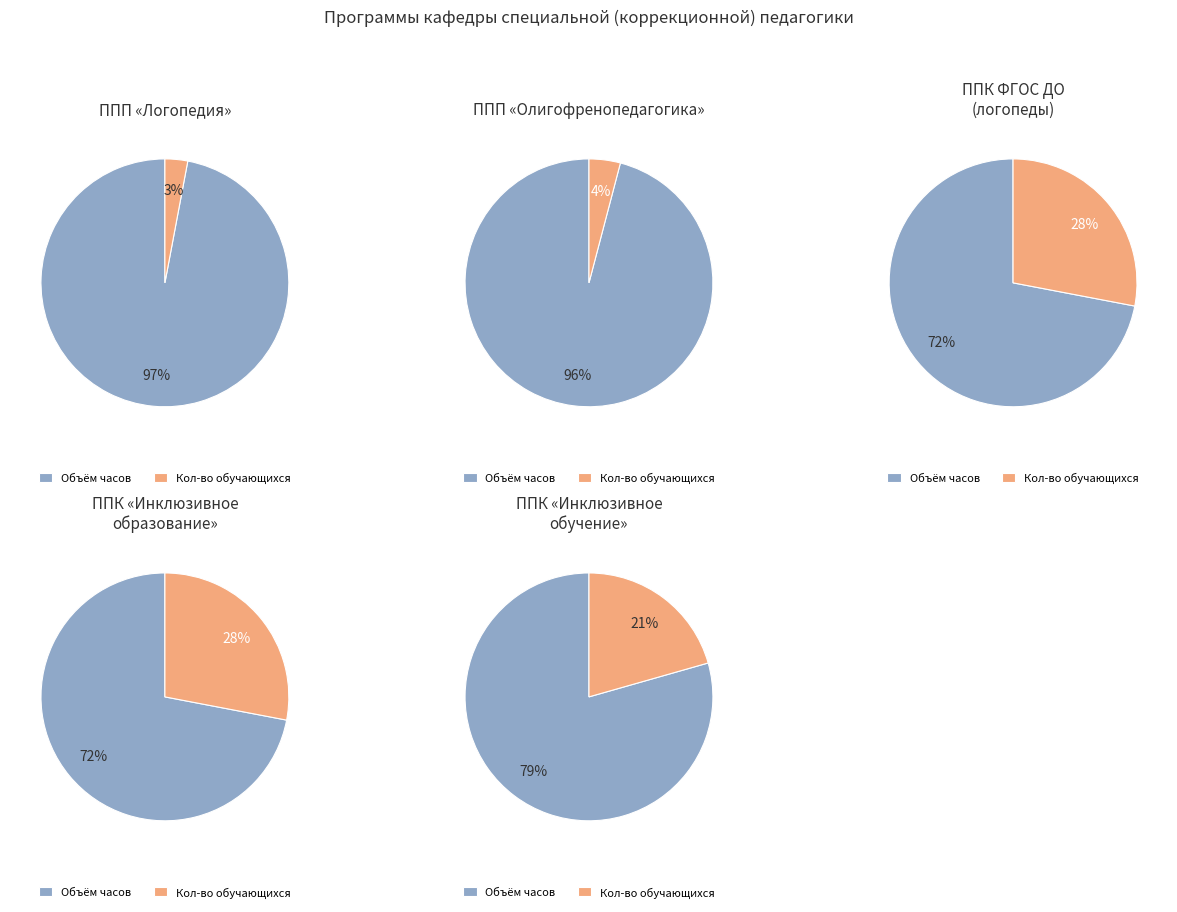

The 1 slice represents 28% of the pie. True or false?

True